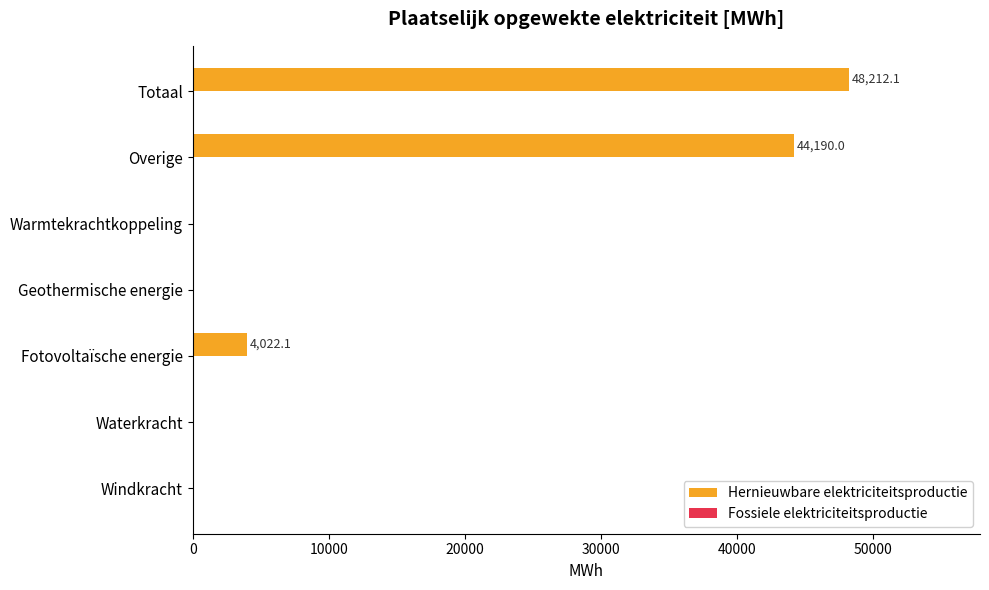

What is the sum of all values?

96424.2